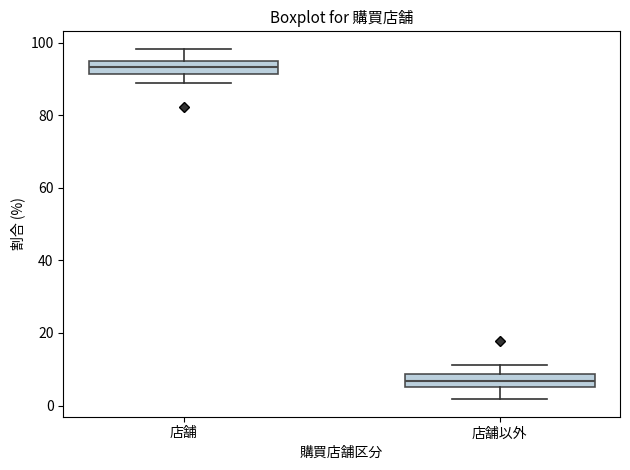

Which box's median line is the lowest?

店舗以外